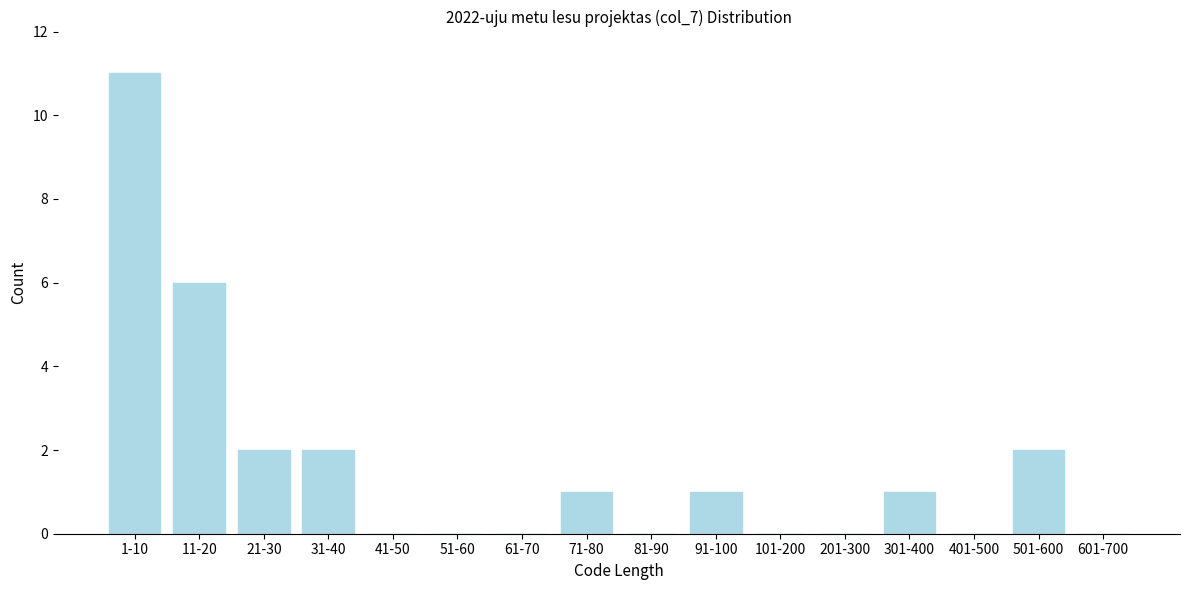

Reading left to right, list all the values displayed in this chart.

1-10=11	11-20=6	21-30=2	31-40=2	41-50=0	51-60=0	61-70=0	71-80=1	81-90=0	91-100=1	101-200=0	201-300=0	301-400=1	401-500=0	501-600=2	601-700=0